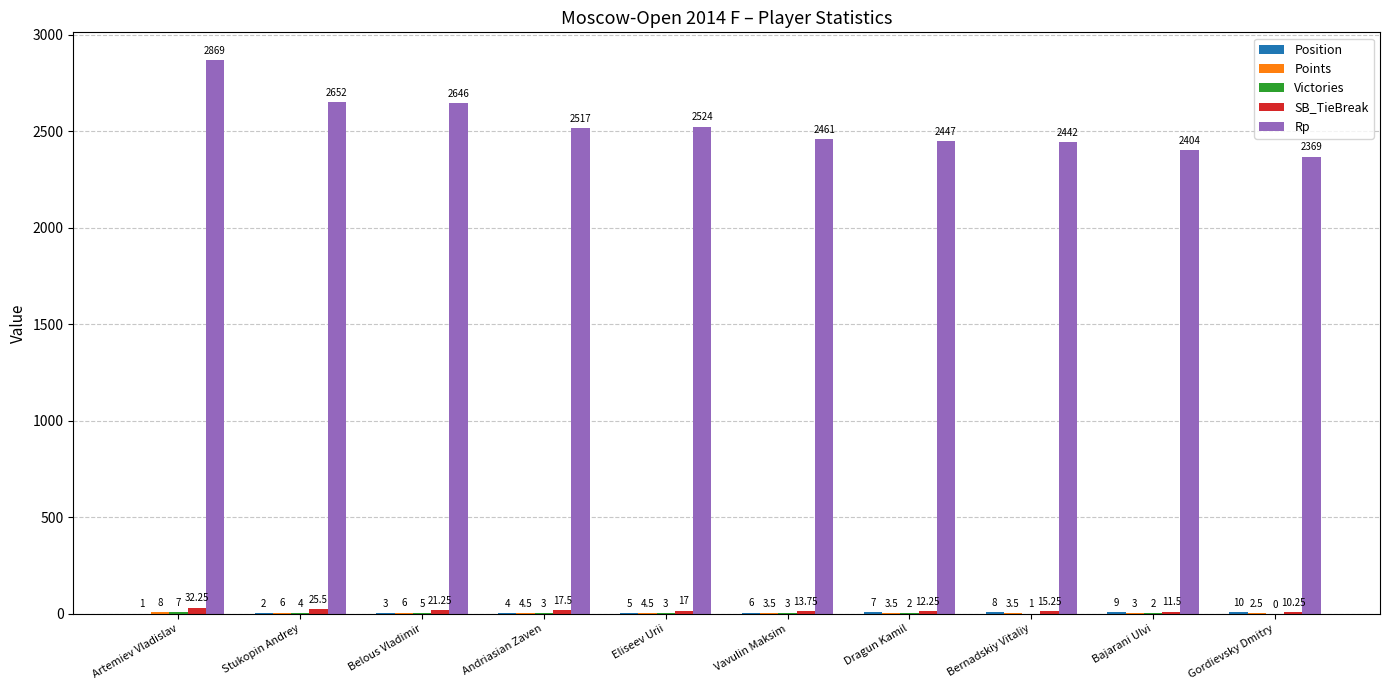

Which series changed the most between Artemiev Vladislav and Andriasian Zaven?

Rp